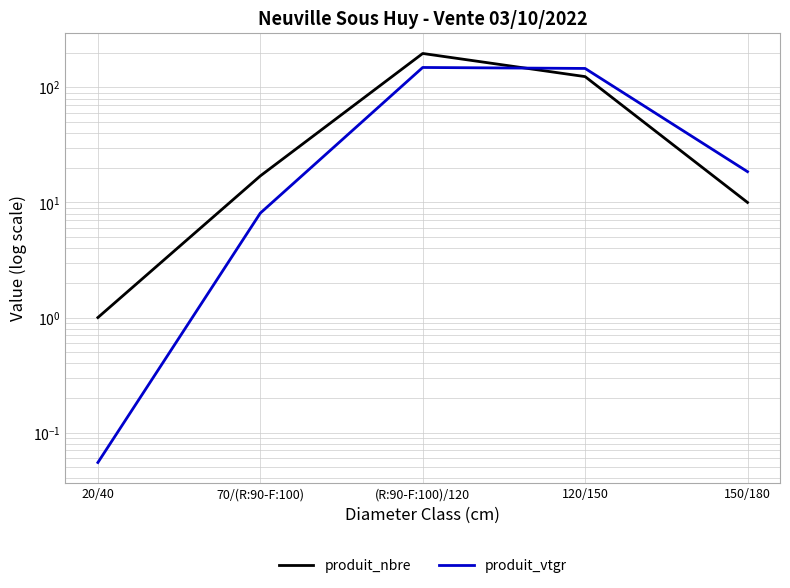

Count the number of data series in this chart.

2